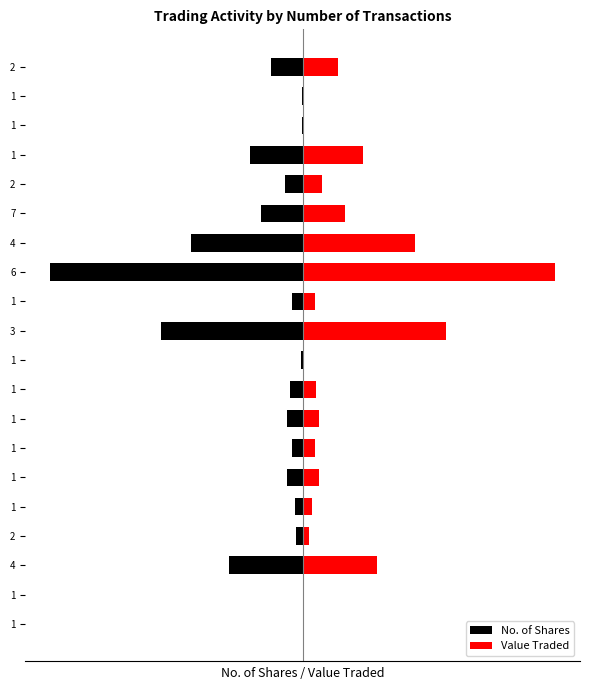

What is the difference between the second highest and second lowest values in the Value Traded series?

56.8